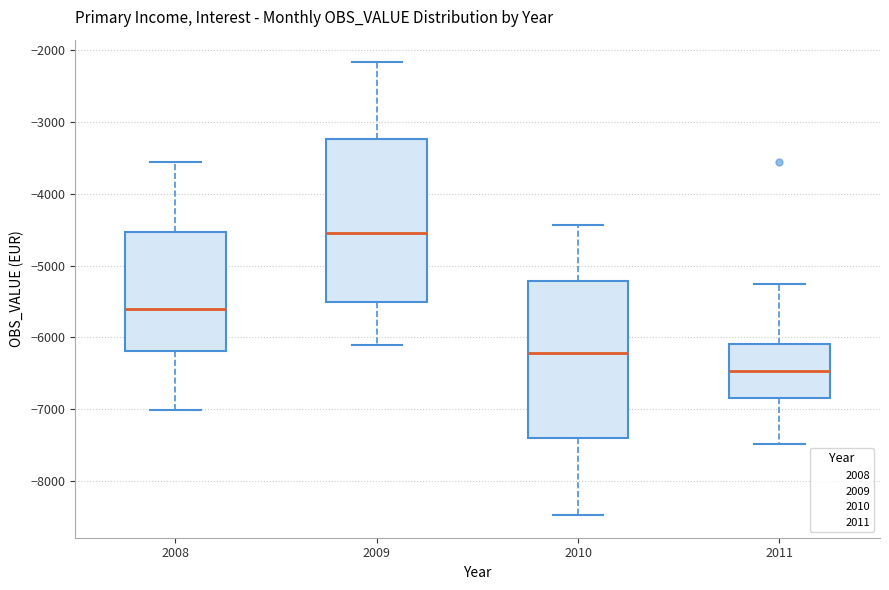

Reading left to right, transcribe this box plot: for each box, give where its median line is, the range the box spans, and where its two whiskers end, as read against the y-axis. The values are not printed on the chart, so give them approximately, as read against the axis.

2008: median -5600, box -6200 to -4500, whiskers -7000 to -3500
2009: median -4500, box -5500 to -3200, whiskers -6100 to -2200
2010: median -6200, box -7400 to -5200, whiskers -8500 to -4400
2011: median -6500, box -6800 to -6100, whiskers -7500 to -5300